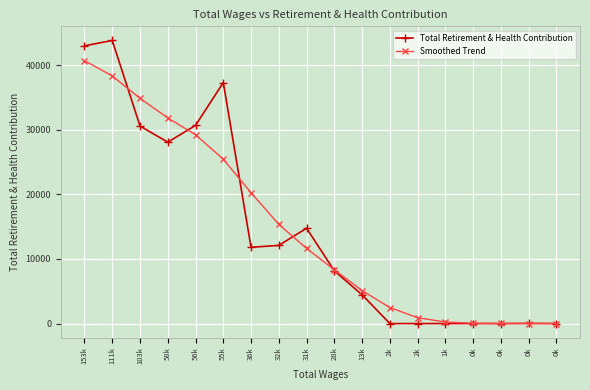

How many lines are shown in the chart?

2